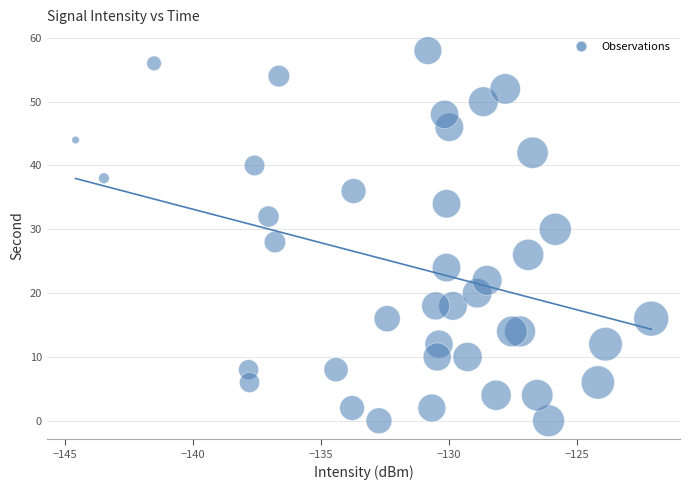

What is the range of Y values (max minus min)?

58